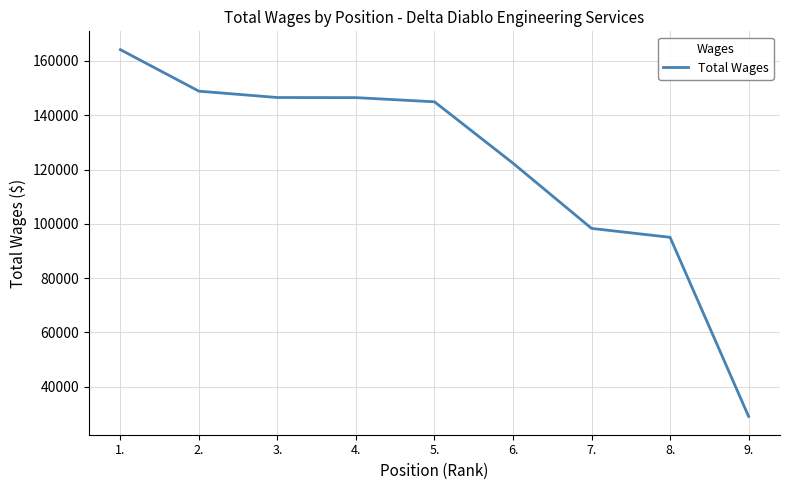

What is the difference between the values at 2. and 5.?

3913